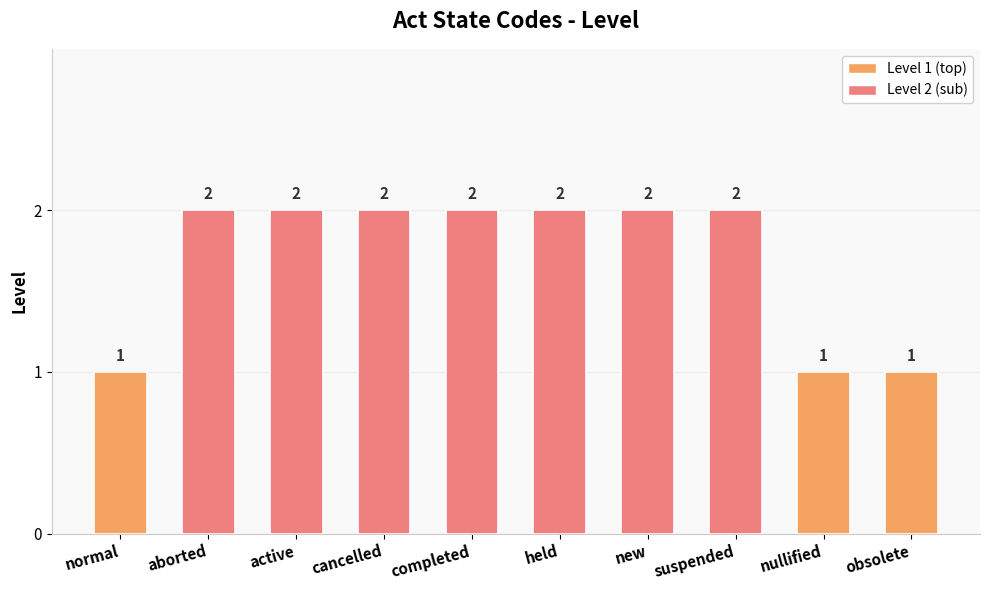

How many categories are shown in the chart?

10